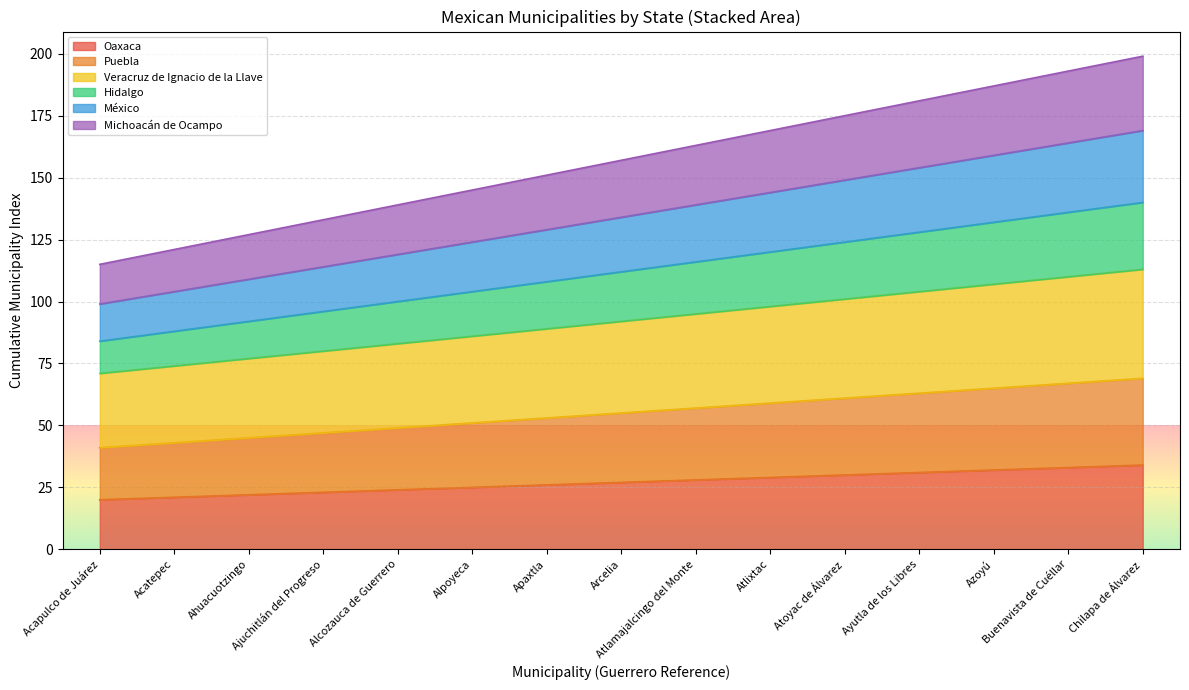

What position from the left is Acapulco de Juárez?

1